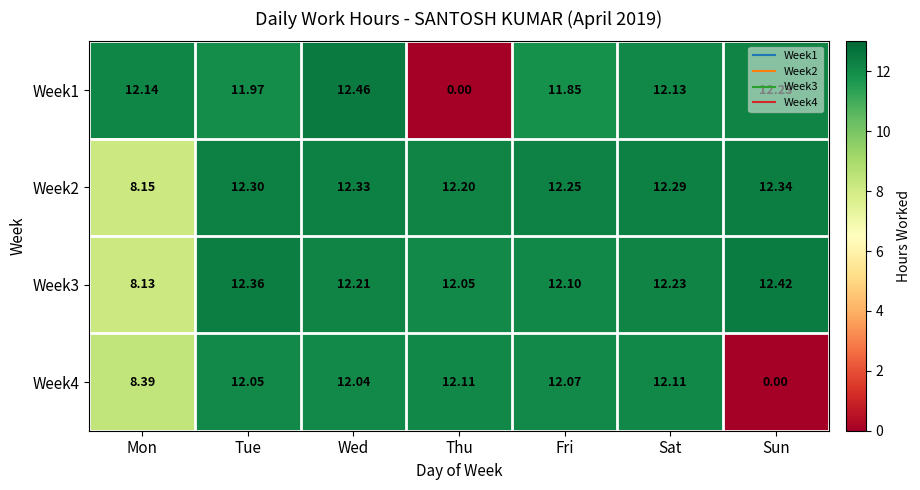

Where does the Week3 series first go above 12?

Tue